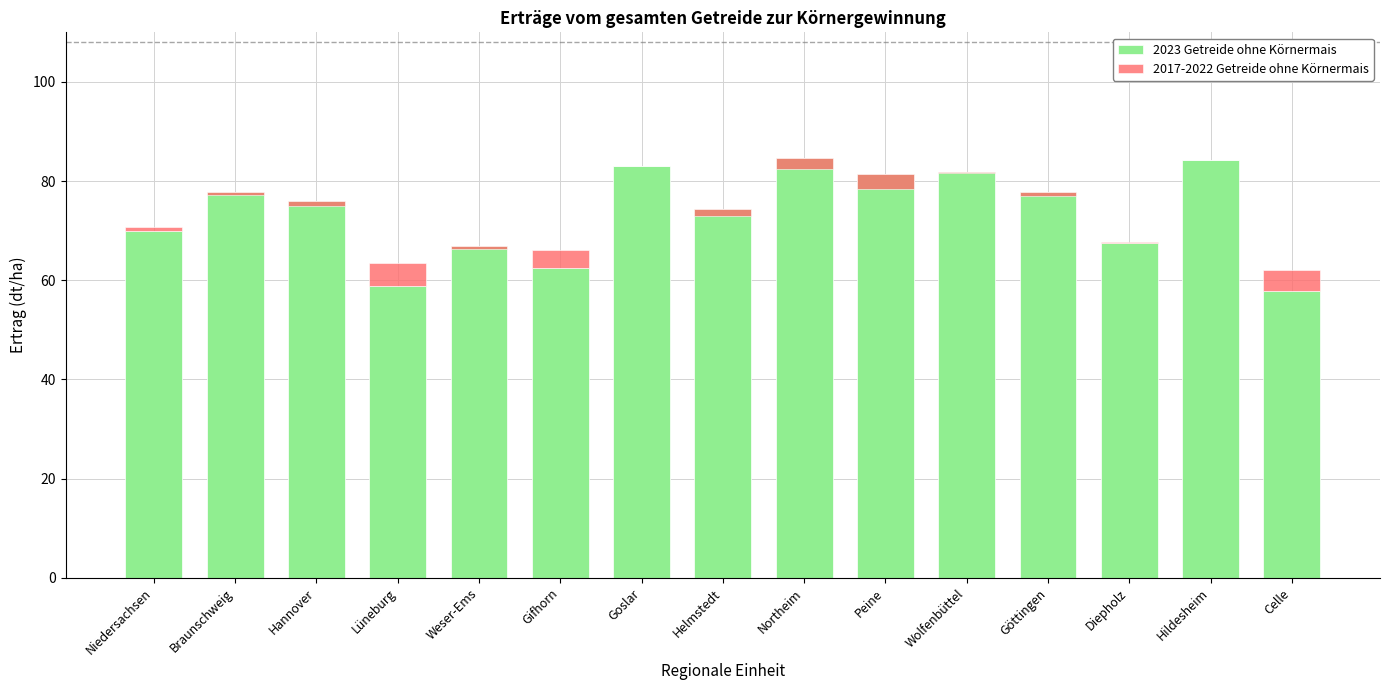

Which category has the lowest value in the 2023 Getreide ohne Körnermais series?

Celle